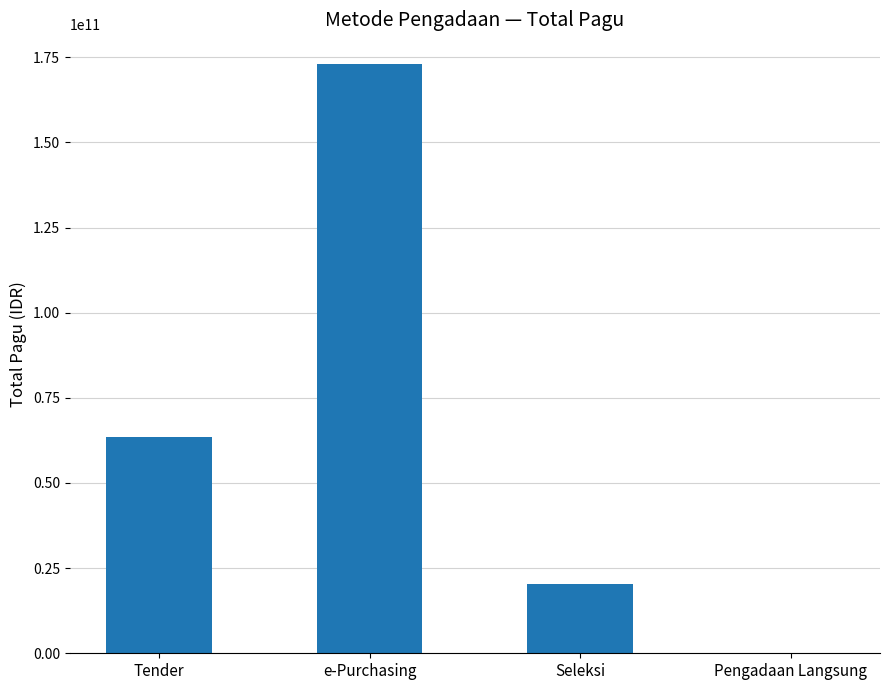

What is the change in value from e-Purchasing to Seleksi?

-152863890450